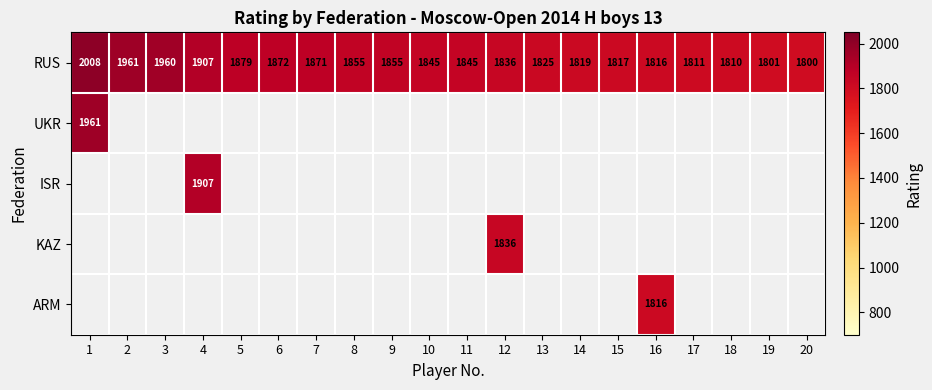

True or false: RUS has a value of 2826 at 6.

False